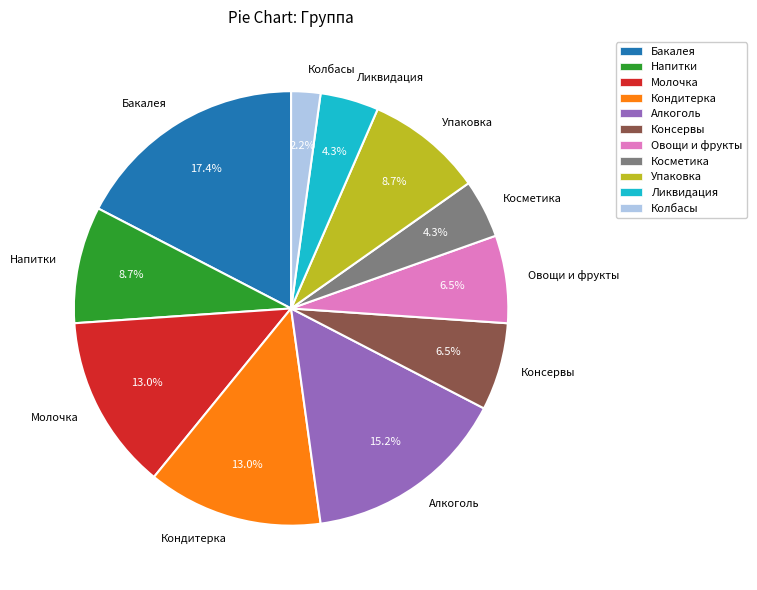

To the nearest percent, what is the difference between the Упаковка and Овощи и фрукты slice percentages?

2%